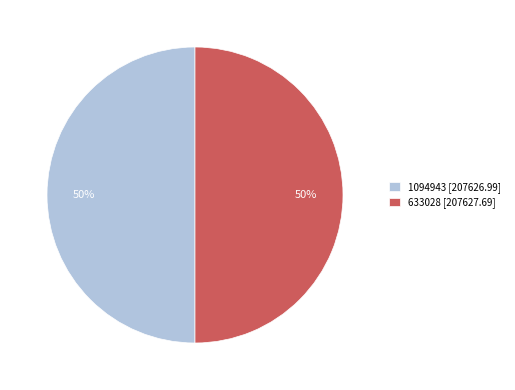

Is it true that 1094943 [207626.99] is 42% of the pie?

False